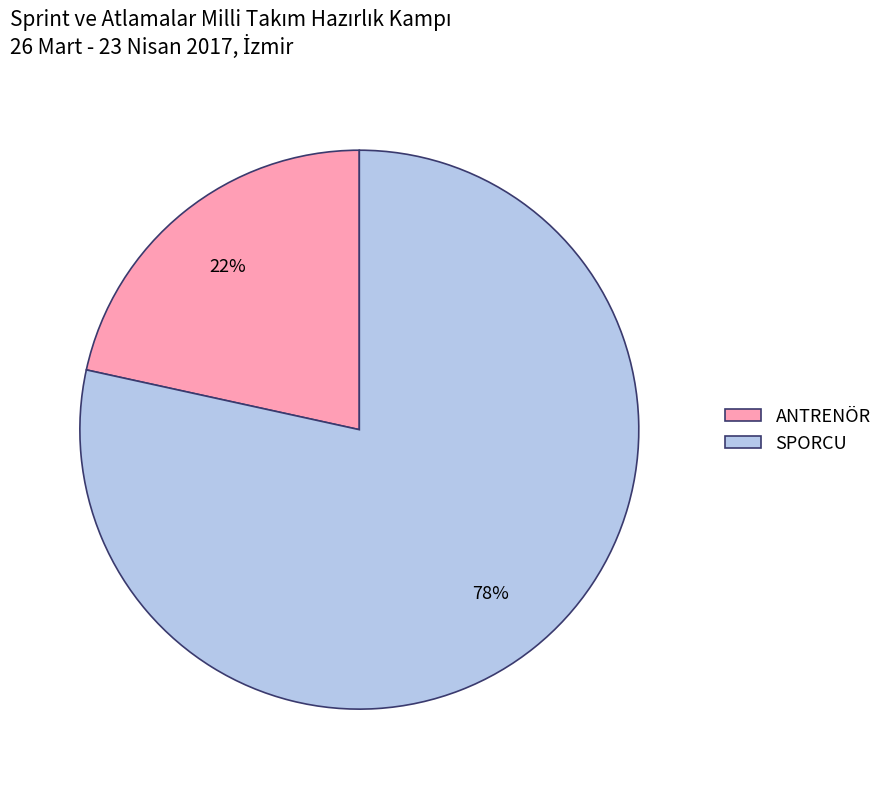

Which category has the biggest portion of the pie?

SPORCU